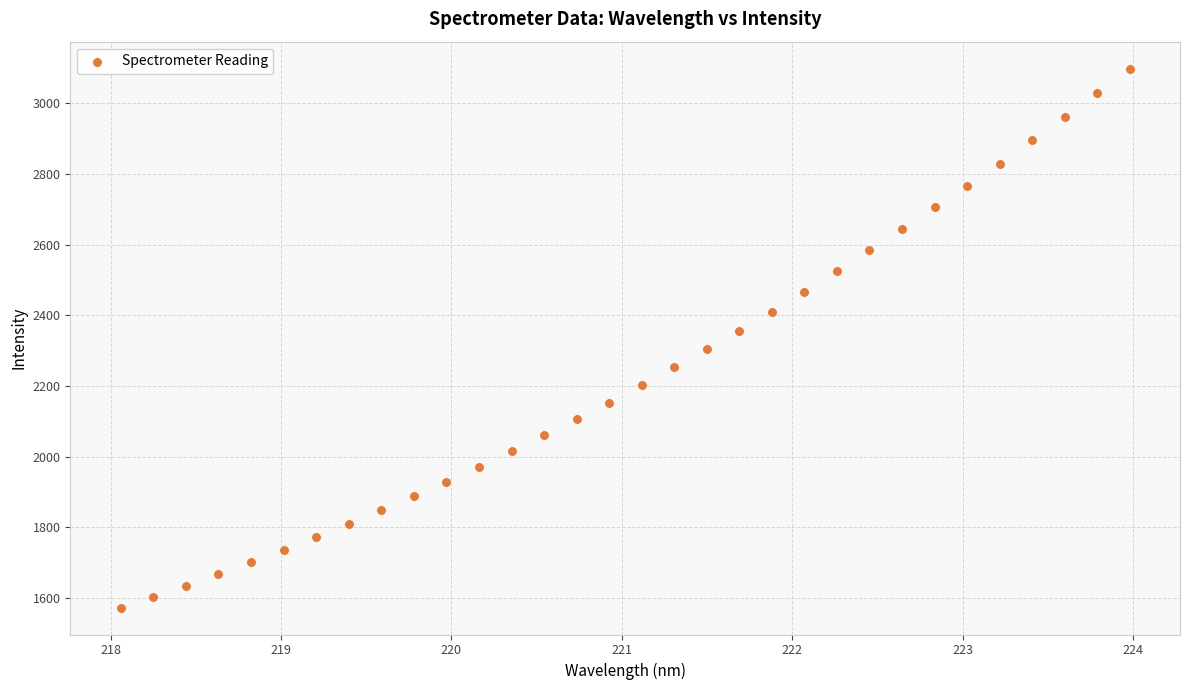

What is the range of Y values (max minus min)?

1526.1